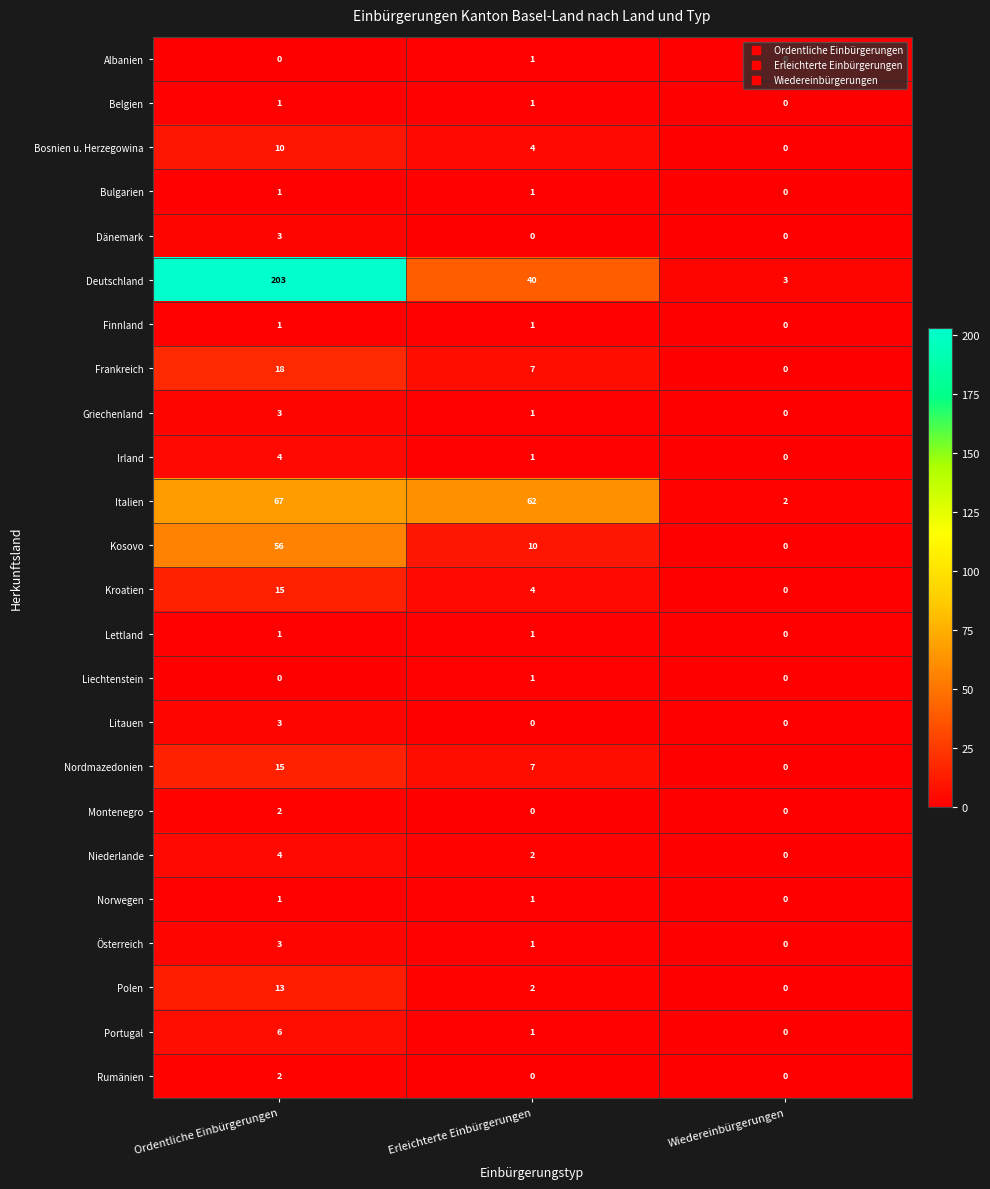

The Kroatien series shows 4 at Erleichterte Einbürgerungen. True or false?

True